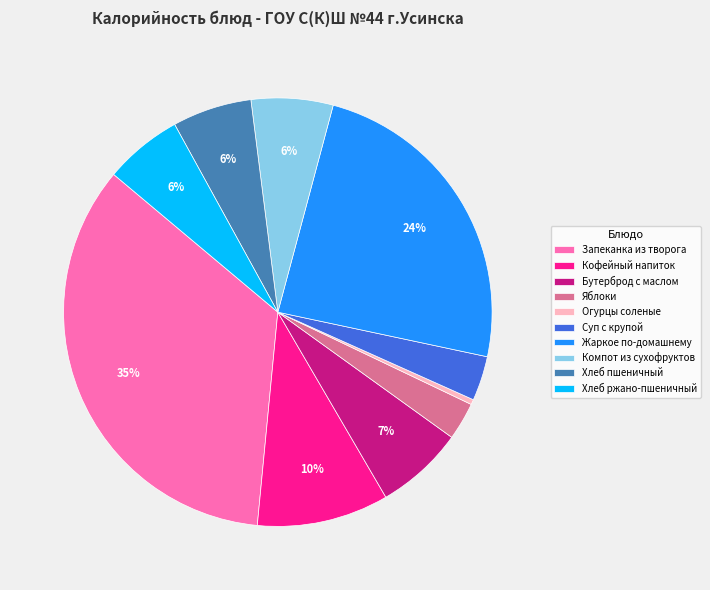

To the nearest percent, what percentage of the pie is Яблоки?

3%